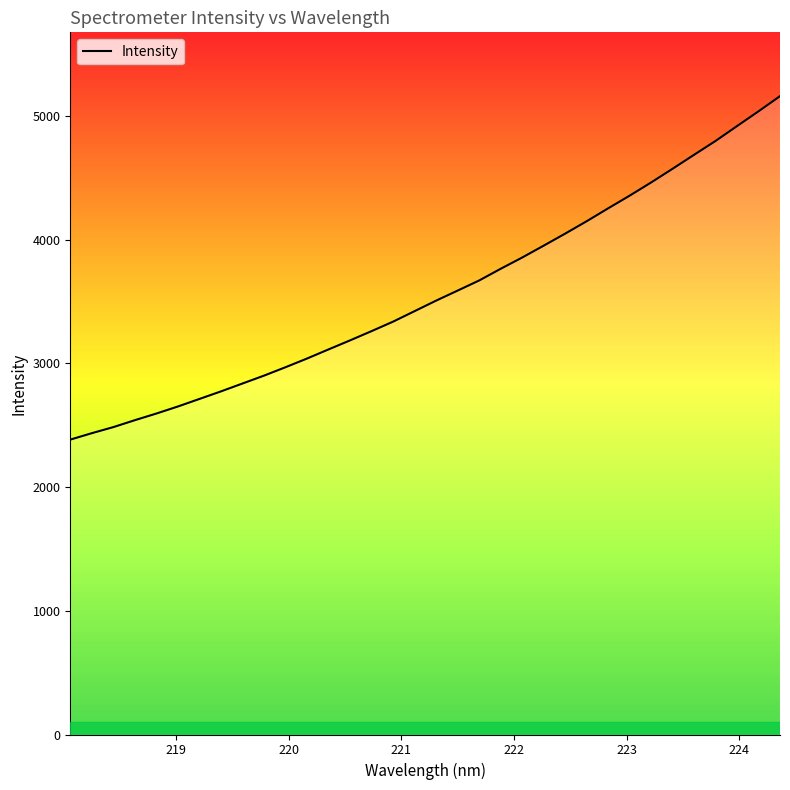

What is the difference between the maximum and minimum values?

2776.5